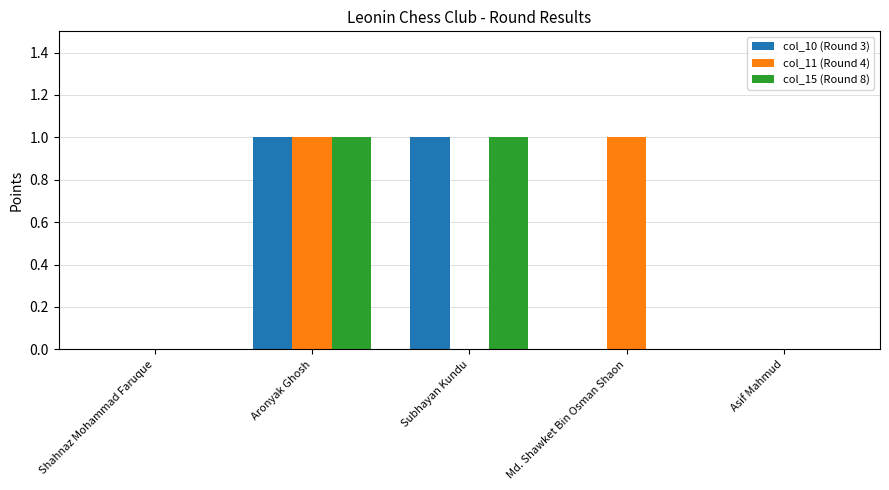

How many groups of bars are there?

5